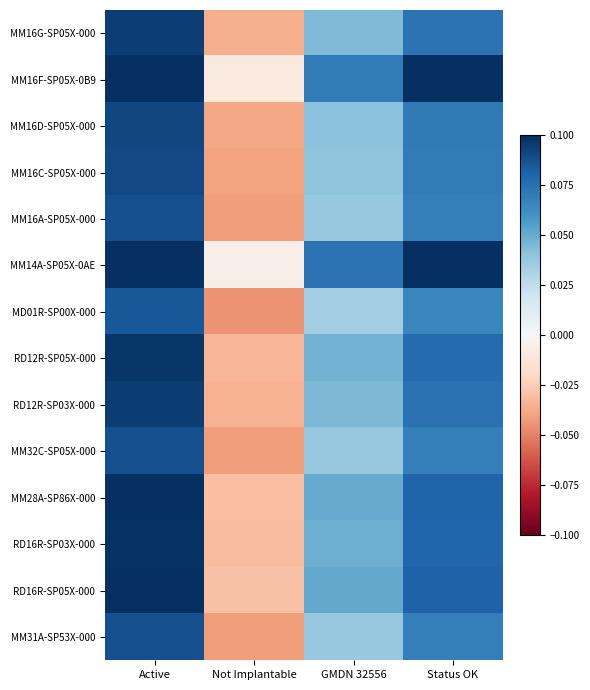

Reading left to right, extract all data points from this chart.

MM16G-SP05X-000: Active=0.1	Not Implantable=-0.0	GMDN 32556=0.0	Status OK=0.1
MM16F-SP05X-0B9: Active=0.1	Not Implantable=-0.0	GMDN 32556=0.1	Status OK=0.1
MM16D-SP05X-000: Active=0.1	Not Implantable=-0.0	GMDN 32556=0.0	Status OK=0.1
MM16C-SP05X-000: Active=0.1	Not Implantable=-0.0	GMDN 32556=0.0	Status OK=0.1
MM16A-SP05X-000: Active=0.1	Not Implantable=-0.0	GMDN 32556=0.0	Status OK=0.1
MM14A-SP05X-0AE: Active=0.1	Not Implantable=-0.0	GMDN 32556=0.1	Status OK=0.1
MD01R-SP00X-000: Active=0.1	Not Implantable=-0.0	GMDN 32556=0.0	Status OK=0.1
RD12R-SP05X-000: Active=0.1	Not Implantable=-0.0	GMDN 32556=0.0	Status OK=0.1
RD12R-SP03X-000: Active=0.1	Not Implantable=-0.0	GMDN 32556=0.0	Status OK=0.1
MM32C-SP05X-000: Active=0.1	Not Implantable=-0.0	GMDN 32556=0.0	Status OK=0.1
MM28A-SP86X-000: Active=0.1	Not Implantable=-0.0	GMDN 32556=0.1	Status OK=0.1
RD16R-SP03X-000: Active=0.1	Not Implantable=-0.0	GMDN 32556=0.0	Status OK=0.1
RD16R-SP05X-000: Active=0.1	Not Implantable=-0.0	GMDN 32556=0.1	Status OK=0.1
MM31A-SP53X-000: Active=0.1	Not Implantable=-0.0	GMDN 32556=0.0	Status OK=0.1